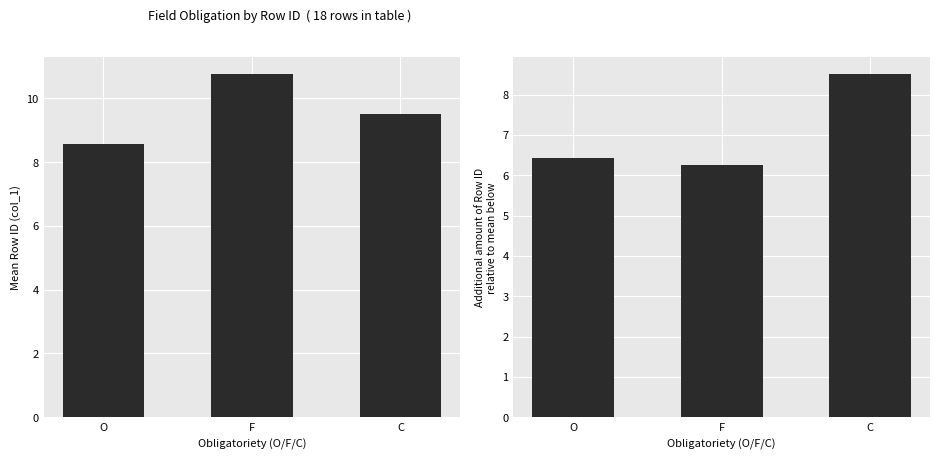

What is the total value across all series at O?

15.0